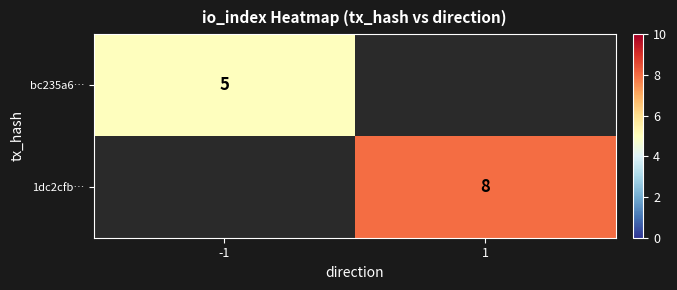

At how many categories does at least one series exceed 5?

1